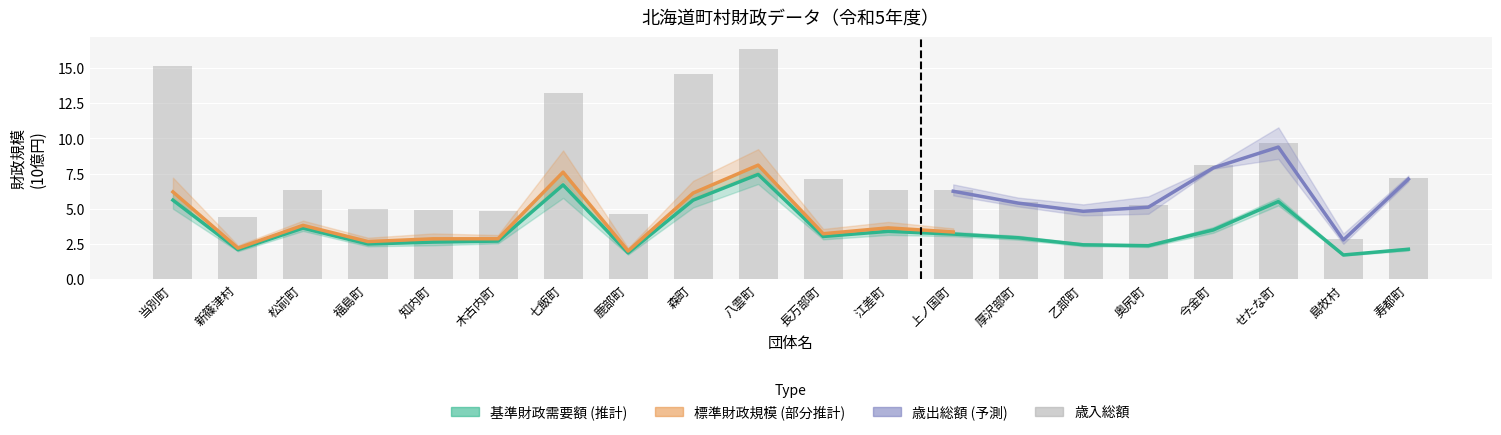

Where does the data first go above 6?

当別町